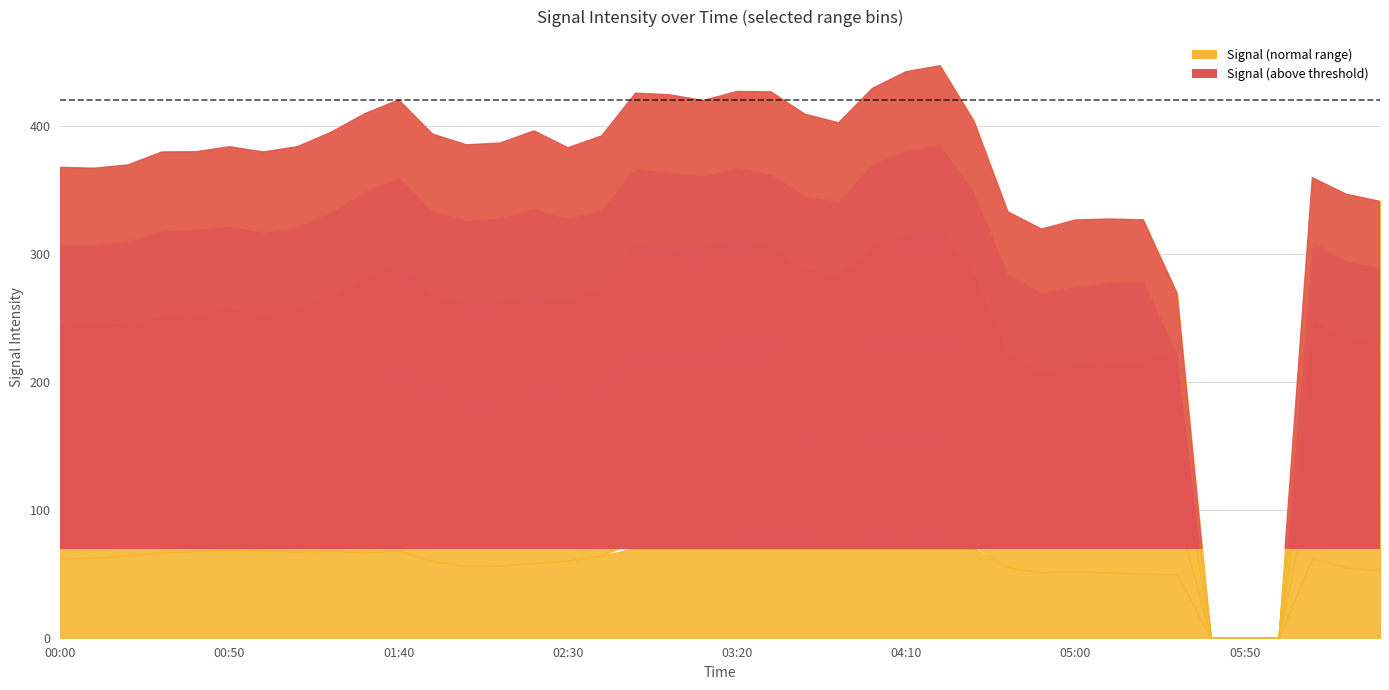

Reading left to right, extract all data points from this chart.

7.660: 61.8	62.4	64.4	66.7	68.0	68.7	68.3	67.6	68.1	66.8	68.2	59.9	56.1	56.2	58.5	60.4	64.1	75.3	75.0	75.6	78.1	79.6	79.9	74.5	80.1	77.5	79.9	72.0	54.9	51.2	51.8	51.0	49.8	49.5	999.0	999.0	999.0	62.3	55.0	52.7
7.808: 54.1	53.3	56.0	63.5	65.4	68.0	68.9	65.1	64.3	66.4	67.1	59.0	56.2	57.2	58.7	57.7	60.2	73.4	73.3	69.3	70.2	71.8	74.0	71.4	75.5	78.8	78.2	68.9	50.5	48.1	47.9	47.8	45.9	47.8	999.0	999.0	999.0	63.0	59.8	56.1
7.217: 65.2	64.9	62.8	60.3	59.9	60.1	58.2	61.8	67.5	74.3	79.0	74.7	74.5	74.6	75.5	73.0	74.8	79.3	77.9	80.4	81.7	77.6	67.3	68.6	75.6	79.2	80.8	72.2	58.9	54.4	56.5	58.8	60.6	62.7	999.0	999.0	999.0	61.7	59.6	60.3
6.922: 65.2	64.9	62.8	60.3	59.9	60.1	58.2	61.8	67.5	74.3	79.0	74.7	74.5	74.6	75.5	73.0	74.8	79.3	77.9	80.4	81.7	77.6	67.3	68.6	75.6	79.2	80.8	72.2	58.9	54.4	56.5	58.8	60.6	62.7	999.0	999.0	999.0	61.7	59.6	60.3
8.251: 61.0	61.8	64.5	67.8	66.5	65.1	63.6	64.7	65.9	67.2	66.5	65.8	65.2	65.8	67.2	63.7	61.4	60.2	59.7	55.9	55.7	56.2	56.9	58.4	64.0	66.5	65.6	63.3	61.3	62.1	62.2	61.6	62.2	999.0	999.0	999.0	999.0	60.7	61.3	59.5
8.547: 60.3	59.6	59.0	61.0	60.1	61.7	62.4	62.7	61.7	60.5	60.5	59.5	58.7	58.2	60.7	55.1	56.9	58.1	60.5	58.2	59.5	63.8	63.8	60.9	58.5	61.2	61.7	55.0	48.4	49.1	51.6	49.2	47.5	46.5	999.0	999.0	999.0	50.1	51.3	52.1